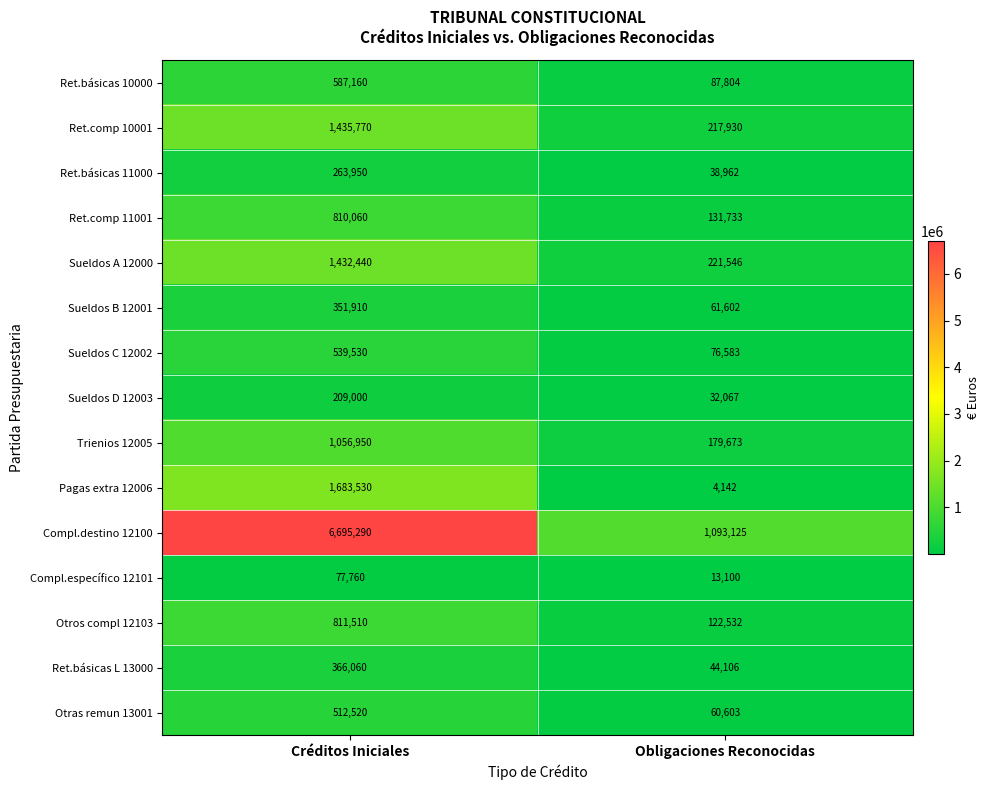

Reading left to right, what are all the values shown in this chart?

Ret.básicas 10000: 587160	87804
Ret.comp 10001: 1435770	217930
Ret.básicas 11000: 263950	38962
Ret.comp 11001: 810060	131733
Sueldos A 12000: 1432440	221546
Sueldos B 12001: 351910	61602
Sueldos C 12002: 539530	76583
Sueldos D 12003: 209000	32067
Trienios 12005: 1056950	179673
Pagas extra 12006: 1683530	4142
Compl.destino 12100: 6695290	1093125
Compl.específico 12101: 77760	13100
Otros compl 12103: 811510	122532
Ret.básicas L 13000: 366060	44106
Otras remun 13001: 512520	60603